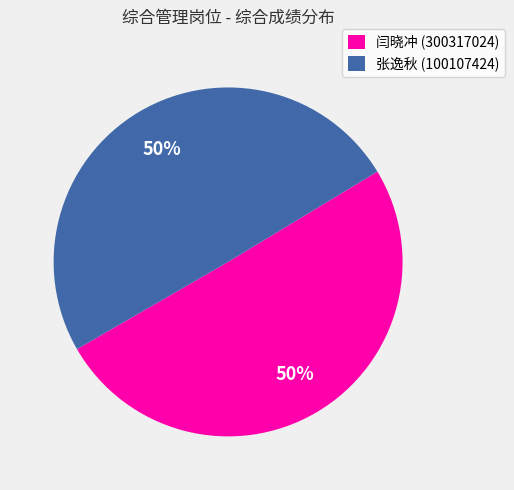

To the nearest percent, what is the average slice percentage?

50%